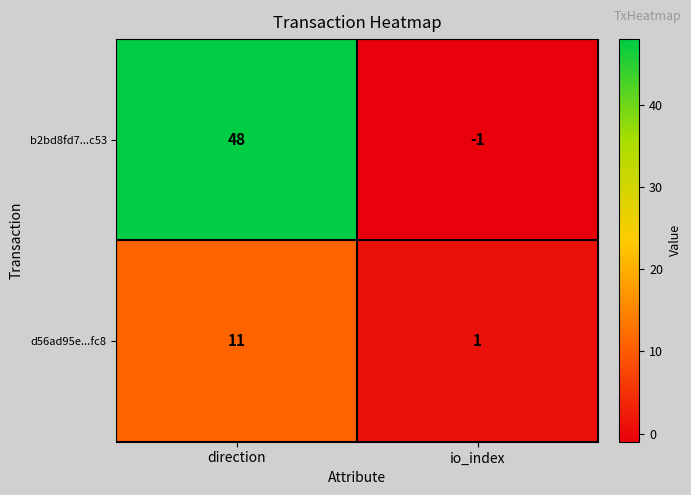

Which series has the largest range (max minus min)?

b2bd8fd7...c53